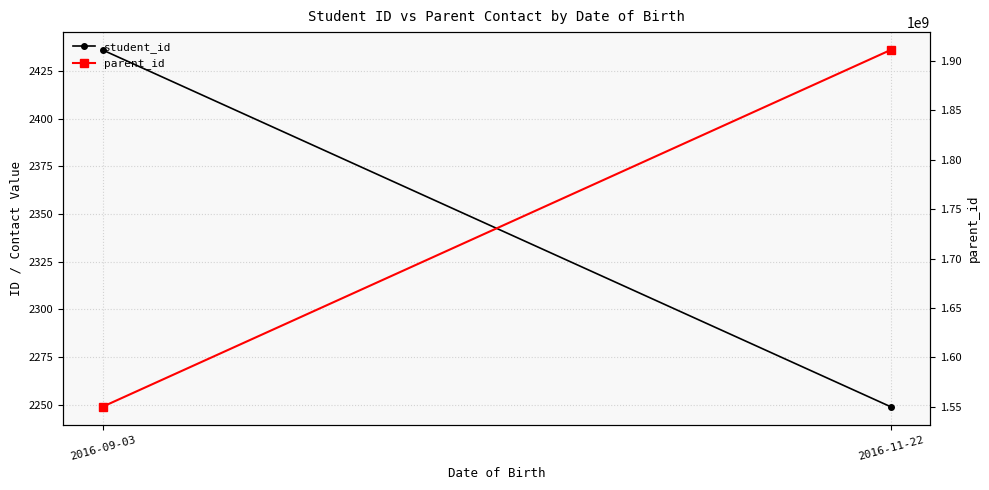

How many lines are shown in the chart?

2